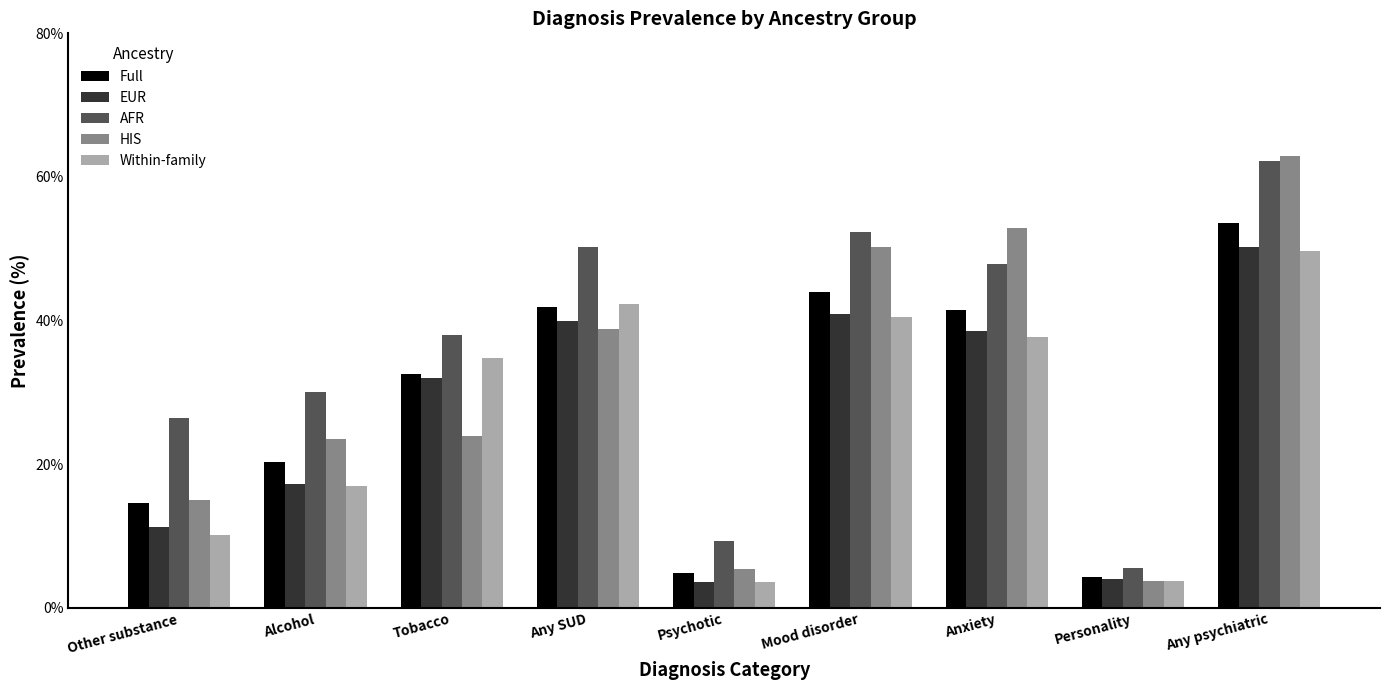

What is the label of the 2nd bar from the right?

Personality